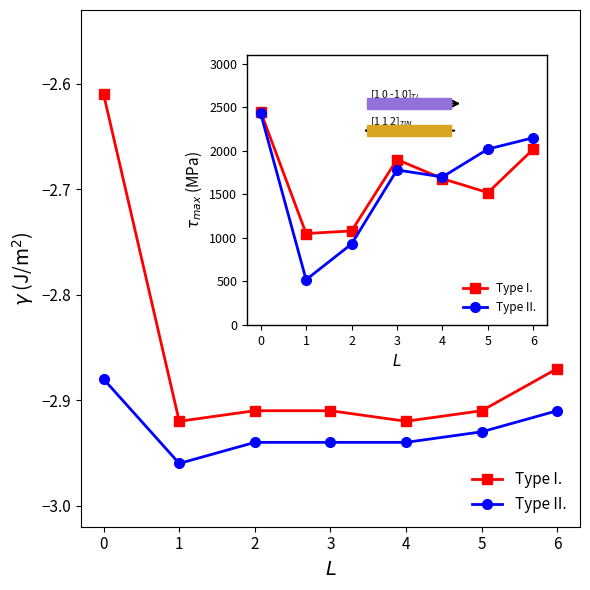

Rank the categories by Type II. value from lowest to highest.

1, 2, 4, 3, 5, 6, 0